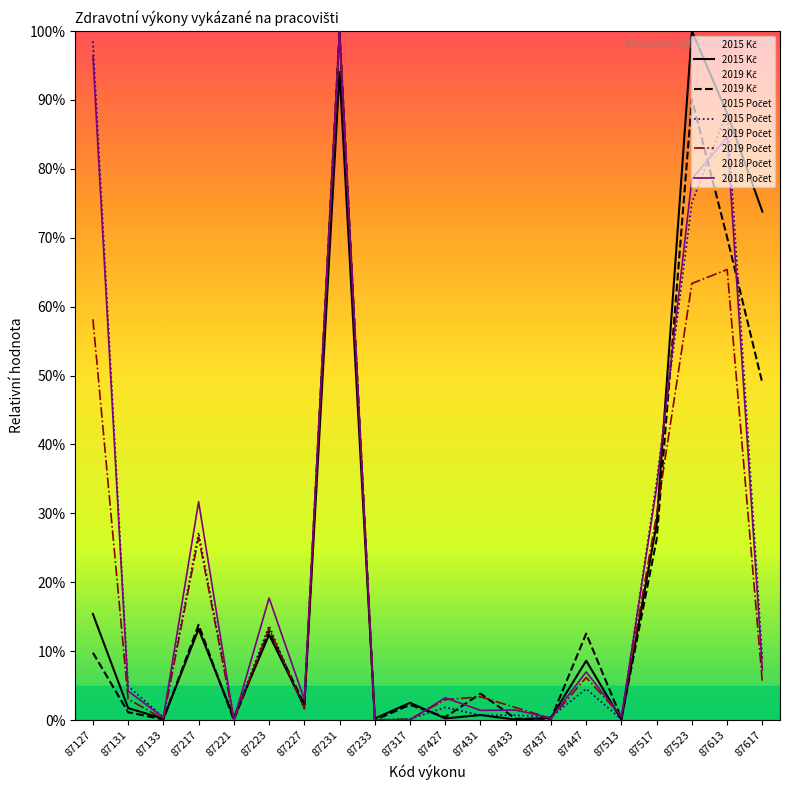

How many interior local valleys does the 2018 Počet series have?

6